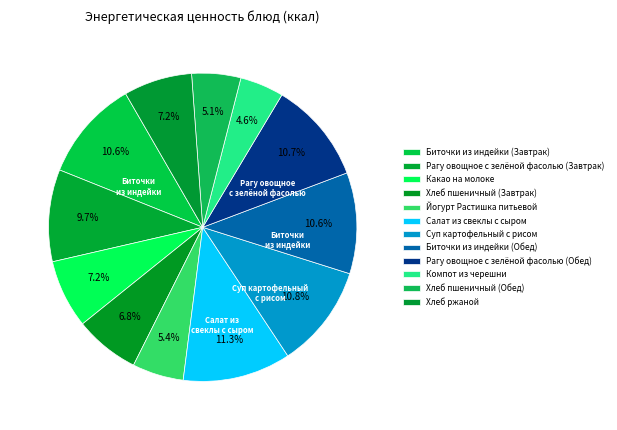

Which has a higher value, Рагу овощное с зелёной фасолью (Завтрак) or Биточки из индейки (Завтрак)?

Биточки из индейки (Завтрак)